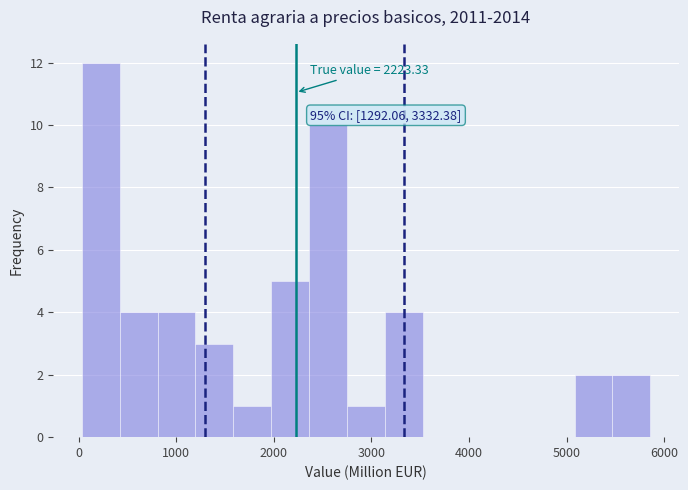

Around what value on the x-axis is the tallest bar? Give the approximate position of its centre, as read against the axis.

200